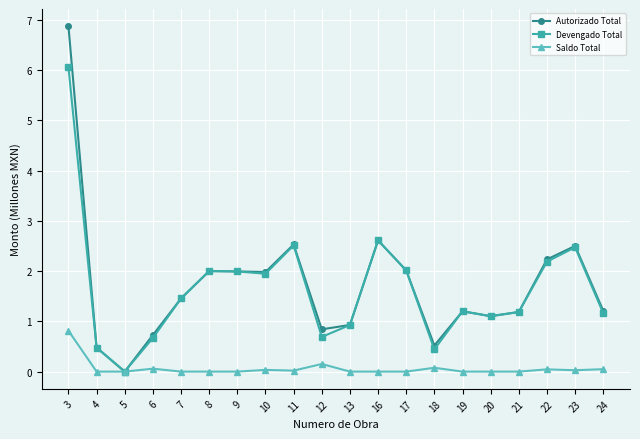

Which series has the widest spread of values?

Autorizado Total